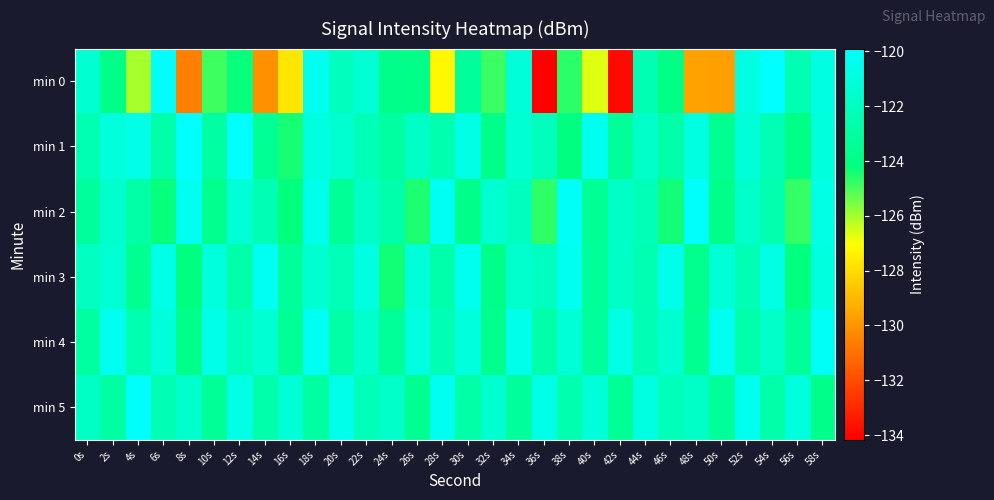

Reading right to left, extract all data points from this chart.

min 0: 58s=-120.9	56s=-122.5	54s=-119.9	52s=-120.9	50s=-129.7	48s=-129.6	46s=-124.0	44s=-122.4	42s=-133.9	40s=-126.7	38s=-124.6	36s=-134.2	34s=-121.2	32s=-124.8	30s=-123.3	28s=-127.2	26s=-123.9	24s=-123.9	22s=-121.4	20s=-122.1	18s=-120.4	16s=-127.7	14s=-130.1	12s=-124.3	10s=-124.9	8s=-130.6	6s=-120.1	4s=-126.1	2s=-123.9	0s=-121.4
min 1: 58s=-121.1	56s=-124.0	54s=-122.4	52s=-121.2	50s=-123.6	48s=-120.9	46s=-122.8	44s=-121.7	42s=-123.3	40s=-120.5	38s=-124.1	36s=-122.2	34s=-121.4	32s=-123.9	30s=-120.7	28s=-122.6	26s=-121.8	24s=-123.1	22s=-122.3	20s=-121.5	18s=-121.0	16s=-124.4	14s=-123.5	12s=-120.0	10s=-123.0	8s=-119.9	6s=-122.8	4s=-120.8	2s=-121.1	0s=-122.5
min 2: 58s=-120.8	56s=-124.8	54s=-122.6	52s=-121.7	50s=-123.9	48s=-120.1	46s=-124.4	44s=-122.3	42s=-121.8	40s=-123.5	38s=-120.2	36s=-124.7	34s=-122.1	32s=-121.5	30s=-123.8	28s=-120.3	26s=-124.5	24s=-122.7	22s=-121.9	20s=-123.4	18s=-120.6	16s=-124.2	14s=-122.5	12s=-121.3	10s=-123.7	8s=-120.4	6s=-124.3	4s=-122.9	2s=-121.6	0s=-123.2
min 3: 58s=-121.0	56s=-124.2	54s=-120.8	52s=-122.4	50s=-121.3	48s=-123.7	46s=-120.6	44s=-122.5	42s=-121.8	40s=-123.3	38s=-120.4	36s=-122.1	34s=-121.6	32s=-123.9	30s=-120.5	28s=-122.7	26s=-121.2	24s=-124.4	22s=-120.9	20s=-122.3	18s=-121.5	16s=-123.2	14s=-120.3	12s=-122.8	10s=-121.1	8s=-124.1	6s=-120.7	4s=-123.6	2s=-121.4	0s=-122.0
min 4: 58s=-120.2	56s=-123.4	54s=-121.7	52s=-122.7	50s=-120.4	48s=-123.6	46s=-121.5	44s=-122.5	42s=-120.8	40s=-123.2	38s=-121.3	36s=-122.8	34s=-120.6	32s=-123.7	30s=-121.1	28s=-122.4	26s=-120.9	24s=-123.3	22s=-121.6	20s=-122.9	18s=-120.3	16s=-123.5	14s=-121.4	12s=-122.2	10s=-120.7	8s=-123.8	6s=-121.2	4s=-122.6	2s=-120.5	0s=-123.1
min 5: 58s=-123.8	56s=-121.1	54s=-122.8	52s=-120.5	50s=-123.3	48s=-121.8	46s=-122.2	44s=-120.9	42s=-123.5	40s=-121.2	38s=-122.6	36s=-120.7	34s=-123.2	32s=-121.5	30s=-122.9	28s=-120.4	26s=-123.6	24s=-121.7	22s=-122.3	20s=-120.6	18s=-123.1	16s=-121.3	14s=-122.7	12s=-120.8	10s=-123.4	8s=-121.6	6s=-122.5	4s=-120.1	2s=-123.0	0s=-121.9